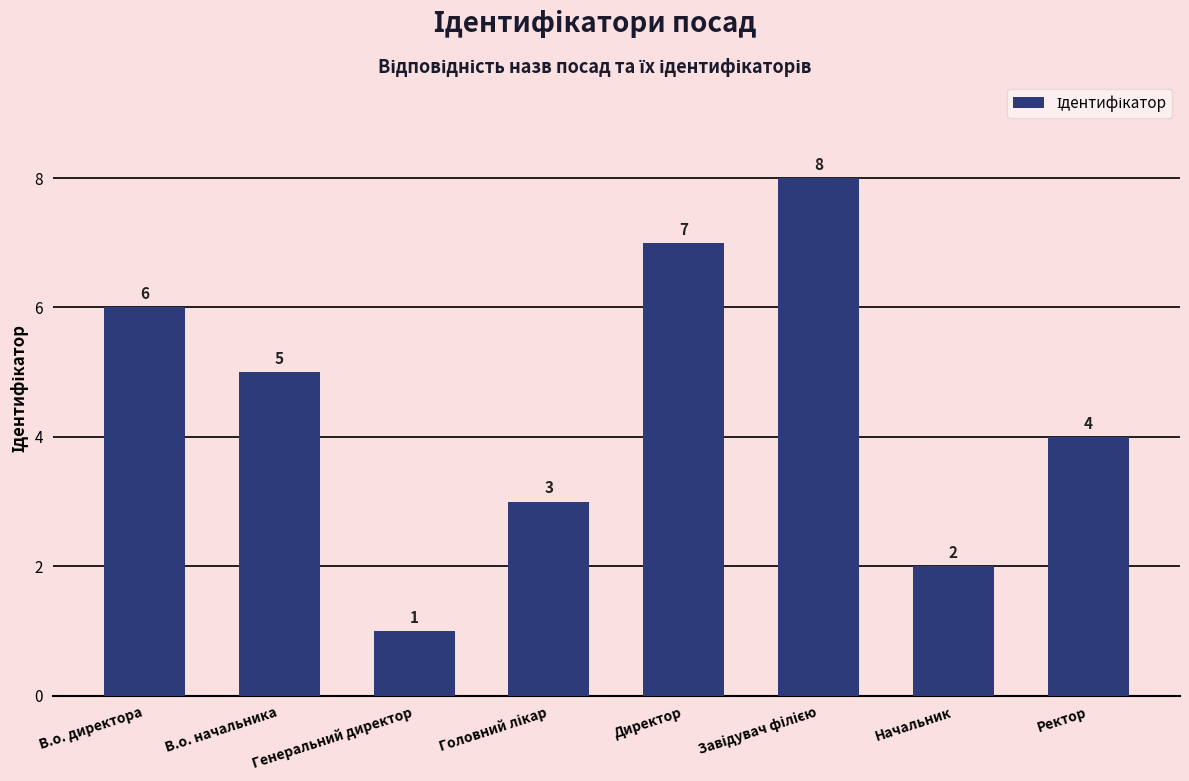

How many series are shown in this chart?

1